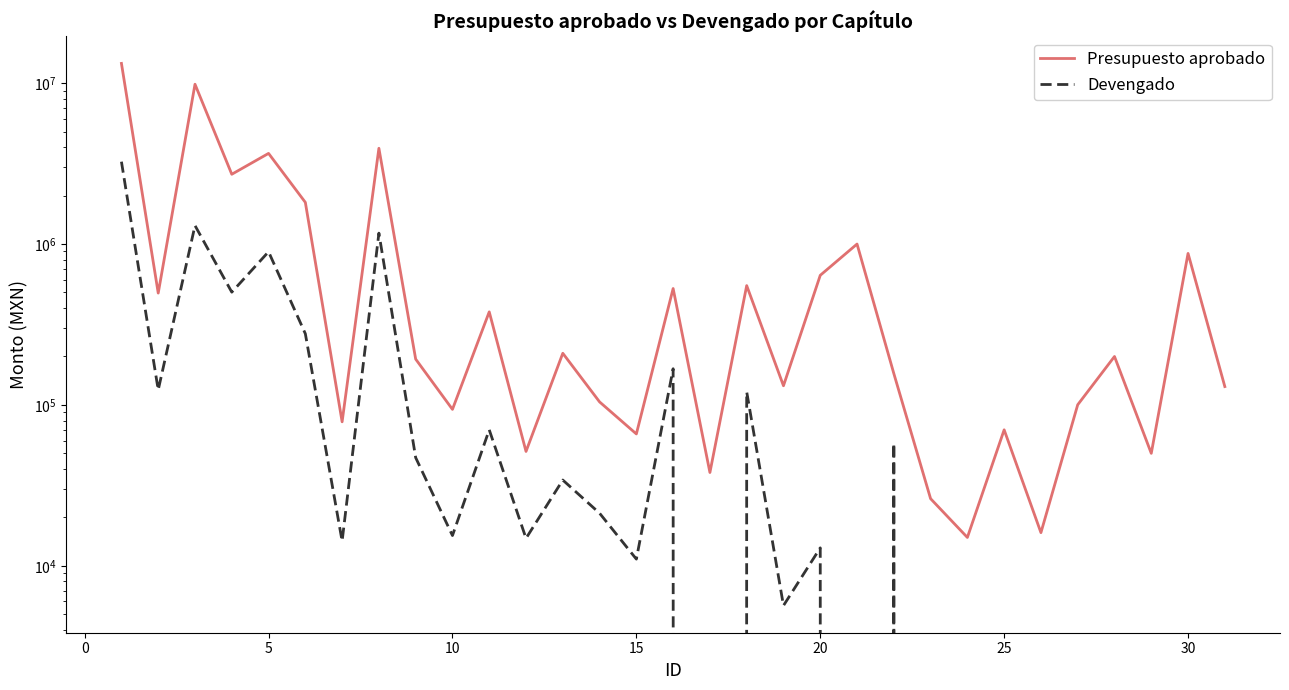

How many interior local peaks does the Devengado series have?

9